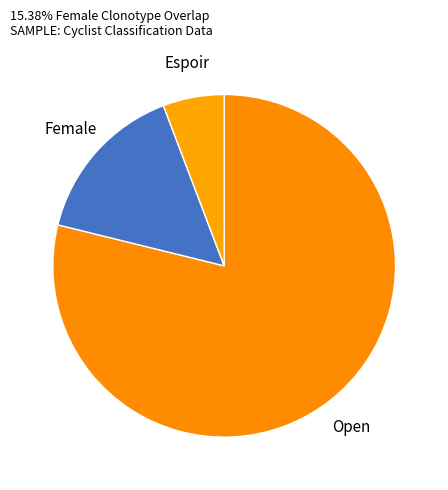

How many slices are in this pie chart?

3